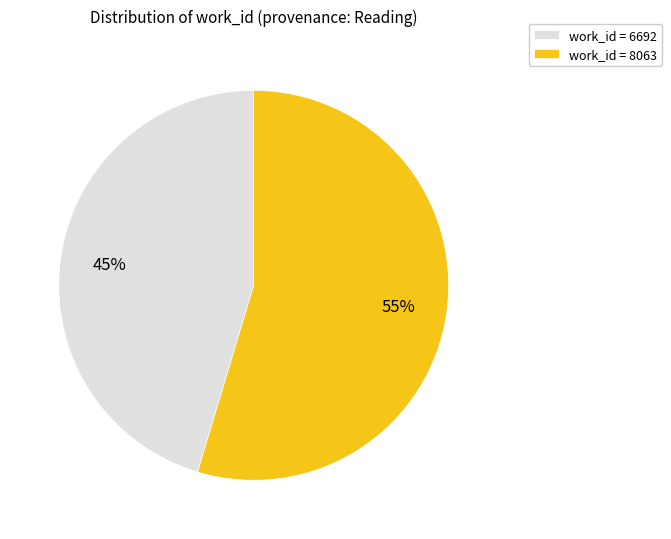

Is it true that work_id = 8063 is 42% of the pie?

False